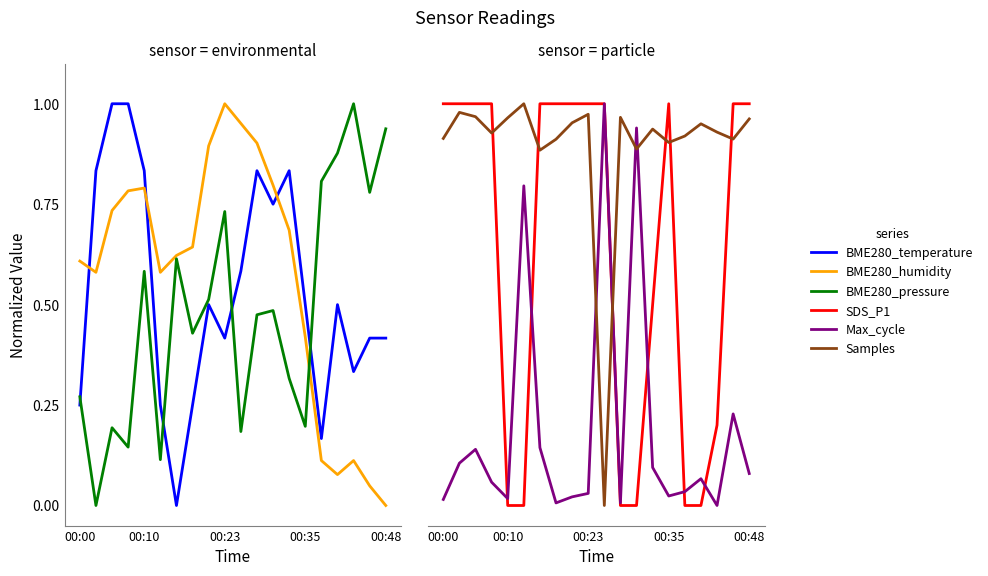

How many positive values does the BME280_temperature series have?

19